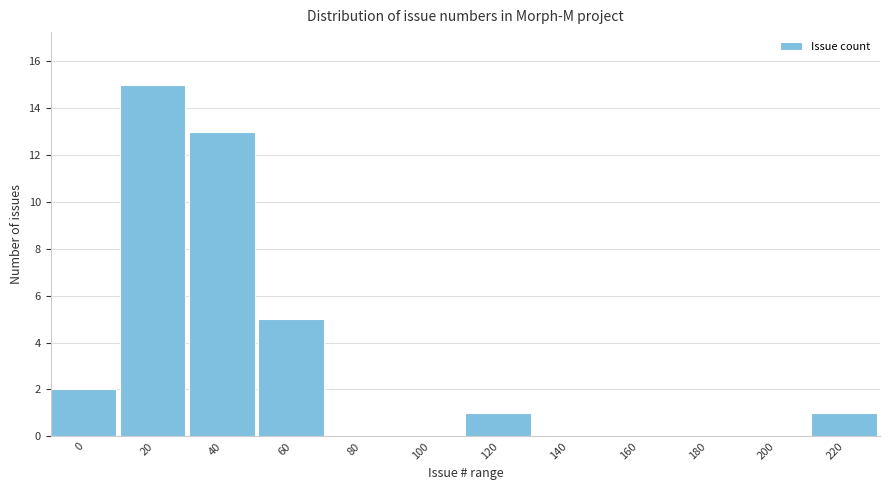

Reading right to left, list all the values displayed in this chart.

220=1	200=0	180=0	160=0	140=0	120=1	100=0	80=0	60=5	40=13	20=15	0=2